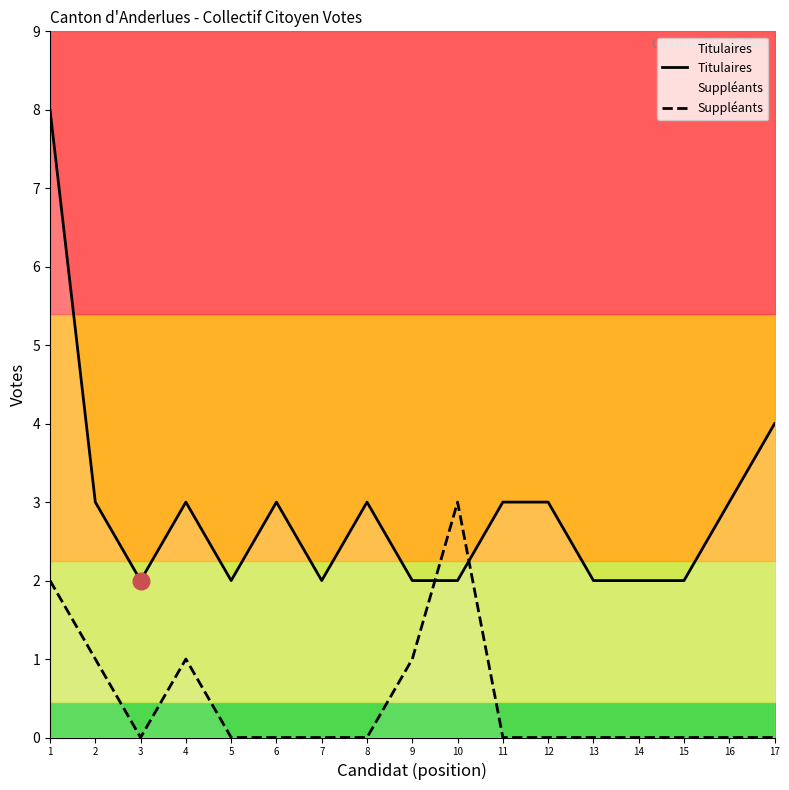

Where is the first local minimum for Suppléants?

3